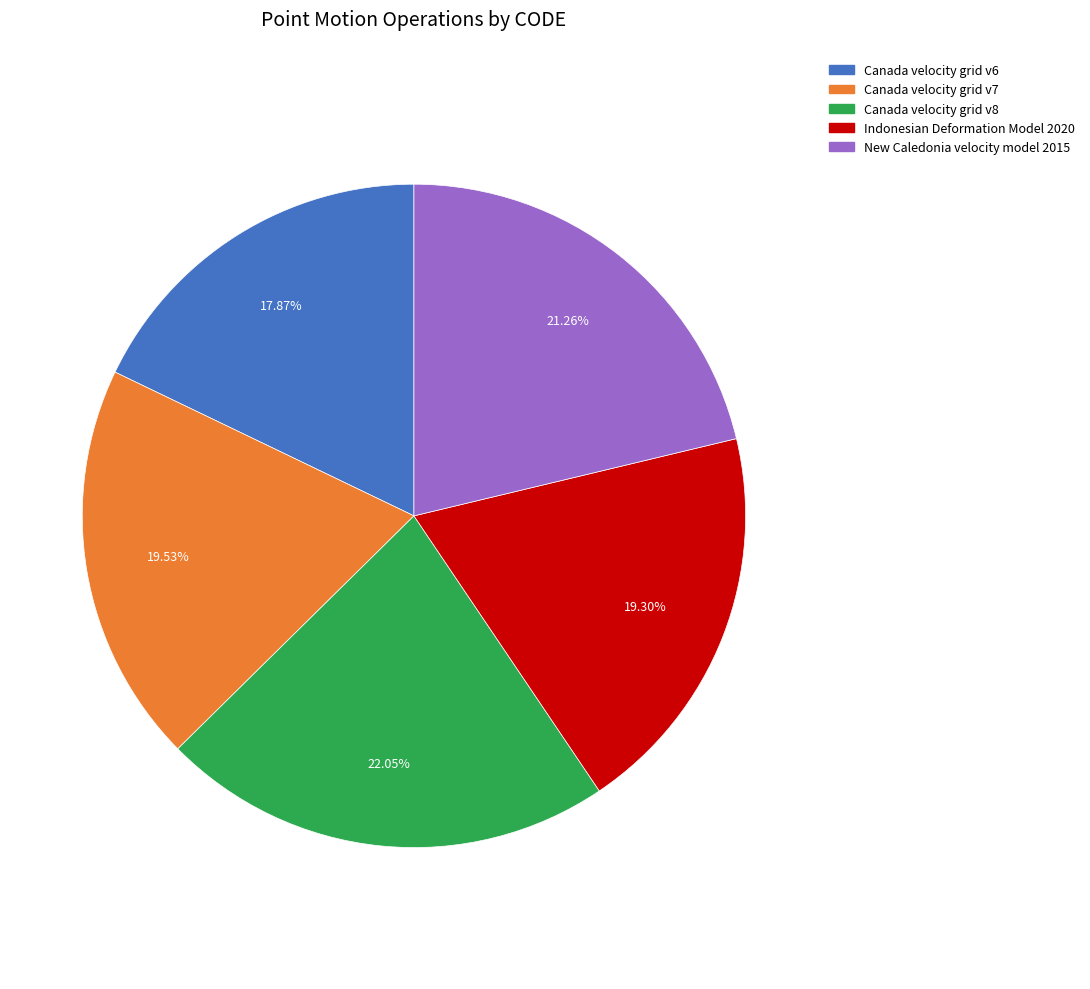

True or false: Canada velocity grid v6 accounts for 32% of the total.

False